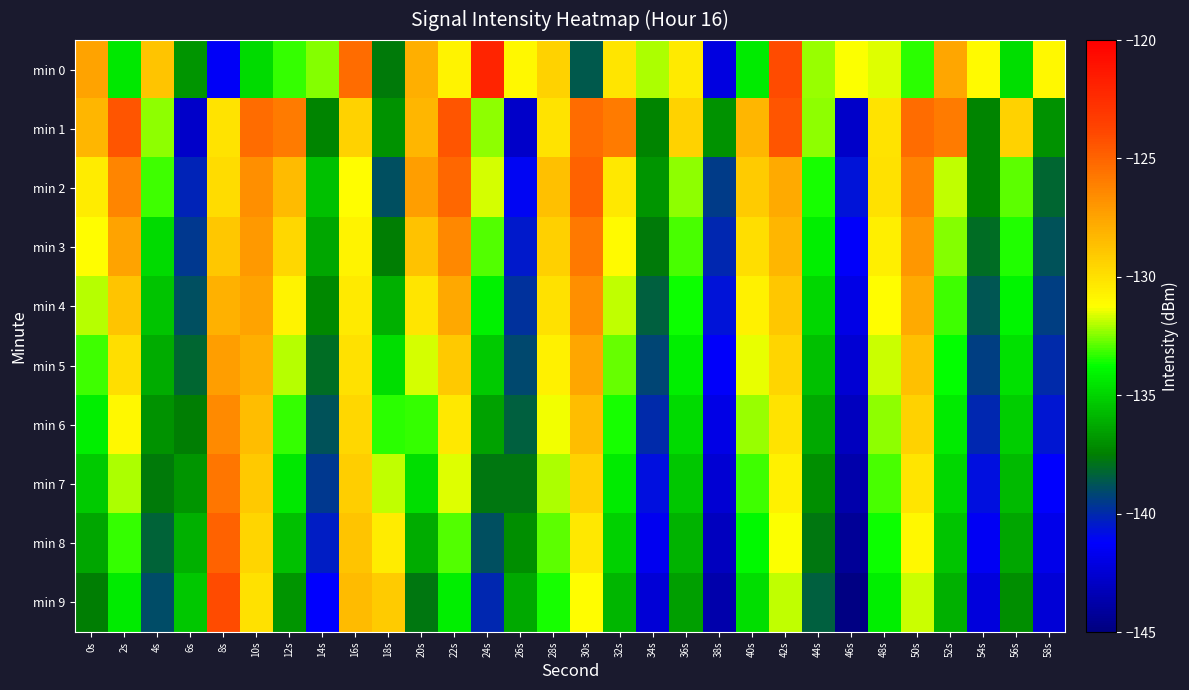

What is the difference between the highest and lowest values at 34s?

10.3